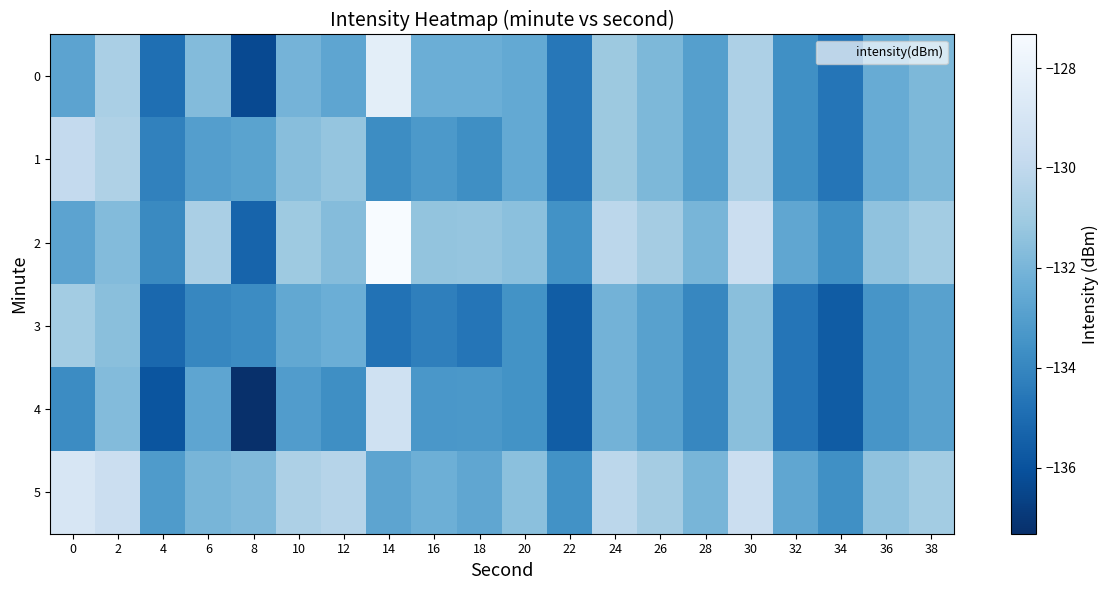

Reading left to right, what are all the values shown in this chart?

0: 0=-132.8	2=-130.7	4=-134.9	6=-131.7	8=-136.3	10=-132.1	12=-132.7	14=-128.3	16=-132.3	18=-132.3	20=-132.5	22=-134.6	24=-131.1	26=-131.9	28=-133.0	30=-130.6	32=-133.6	34=-134.6	36=-132.4	38=-131.9
1: 0=-129.9	2=-130.5	4=-134.2	6=-133.0	8=-132.8	10=-131.6	12=-131.3	14=-133.8	16=-133.2	18=-133.7	20=-132.5	22=-134.6	24=-131.1	26=-131.9	28=-133.0	30=-130.6	32=-133.6	34=-134.6	36=-132.4	38=-131.9
2: 0=-132.8	2=-131.7	4=-133.9	6=-130.7	8=-135.3	10=-131.1	12=-131.7	14=-127.3	16=-131.3	18=-131.3	20=-131.5	22=-133.6	24=-130.1	26=-130.9	28=-132.0	30=-129.6	32=-132.6	34=-133.6	36=-131.4	38=-130.9
3: 0=-130.9	2=-131.5	4=-135.2	6=-134.0	8=-133.8	10=-132.6	12=-132.3	14=-134.8	16=-134.2	18=-134.7	20=-133.5	22=-135.6	24=-132.1	26=-132.9	28=-134.0	30=-131.6	32=-134.6	34=-135.6	36=-133.4	38=-132.9
4: 0=-133.8	2=-131.7	4=-135.9	6=-132.7	8=-137.3	10=-133.1	12=-133.7	14=-129.3	16=-133.3	18=-133.3	20=-133.5	22=-135.6	24=-132.1	26=-132.9	28=-134.0	30=-131.6	32=-134.6	34=-135.6	36=-133.4	38=-132.9
5: 0=-128.9	2=-129.5	4=-133.2	6=-132.0	8=-131.8	10=-130.6	12=-130.3	14=-132.8	16=-132.2	18=-132.7	20=-131.5	22=-133.6	24=-130.1	26=-130.9	28=-132.0	30=-129.6	32=-132.6	34=-133.6	36=-131.4	38=-130.9